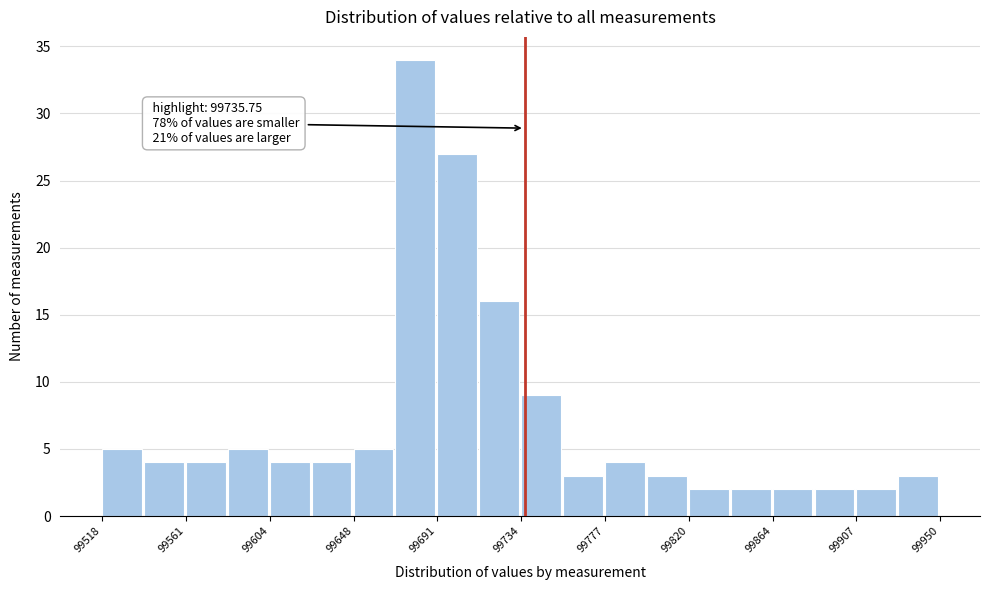

Which range on the x-axis has the tallest bar?

99670 to 99690